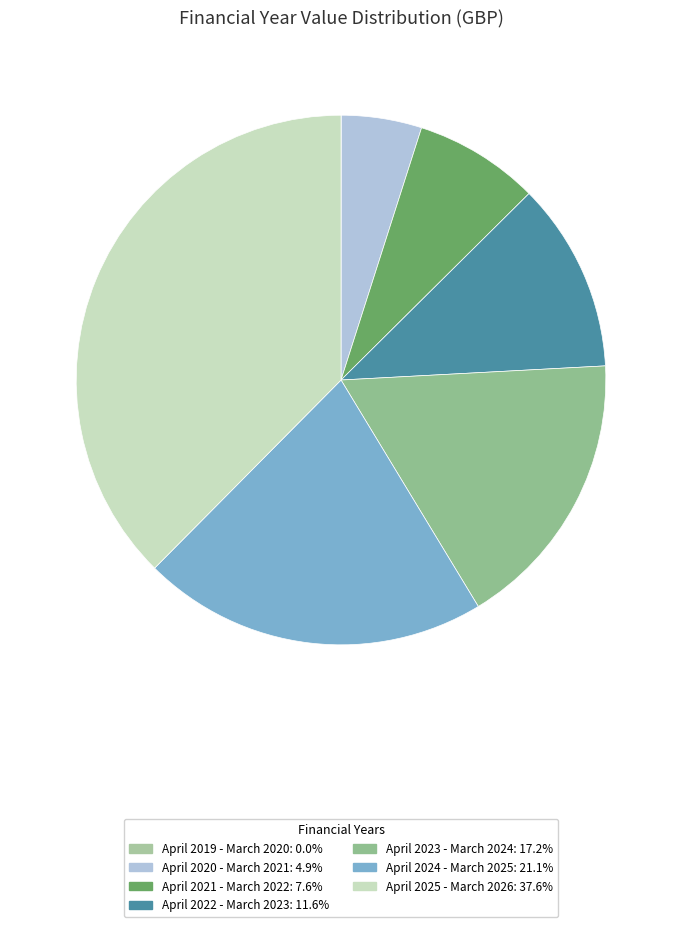

To the nearest percent, what portion does April 2021 - March 2022 represent?

8%